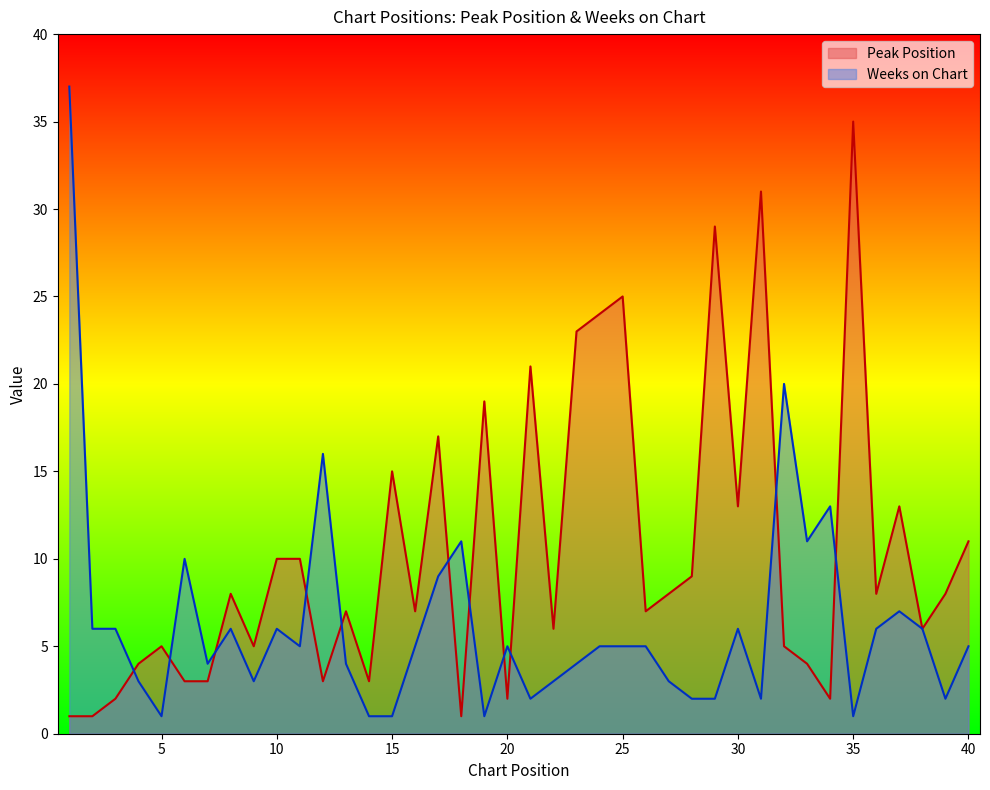

In Peak Position, how many points are lower than both neighbors (excluding endpoints)?

12